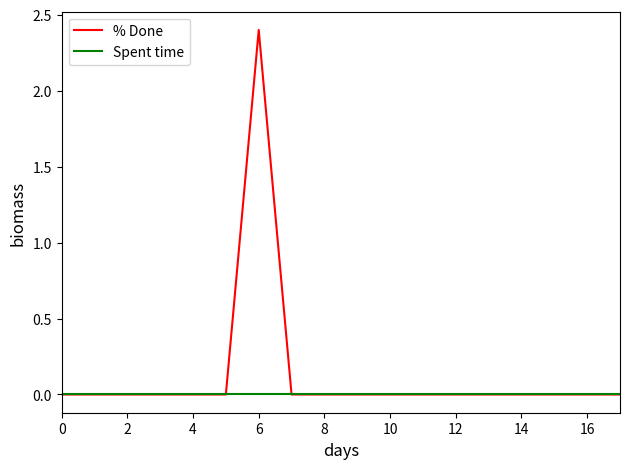

How many % Done values are between 0 and 1?

17